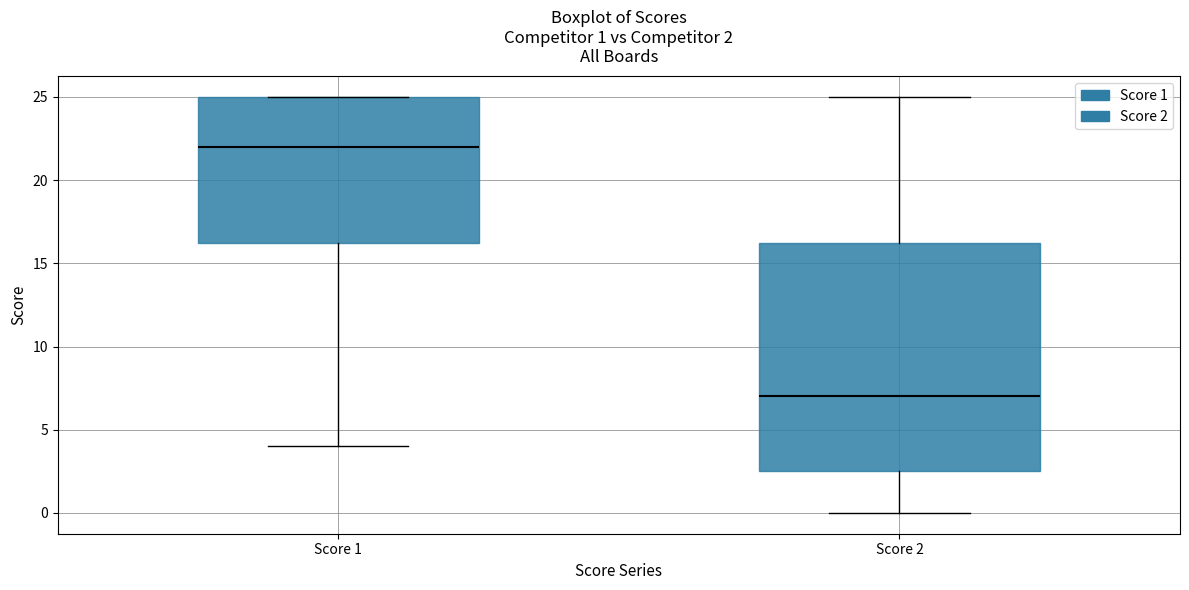

Which box is the tallest, from its lower edge to its upper edge?

Score 2